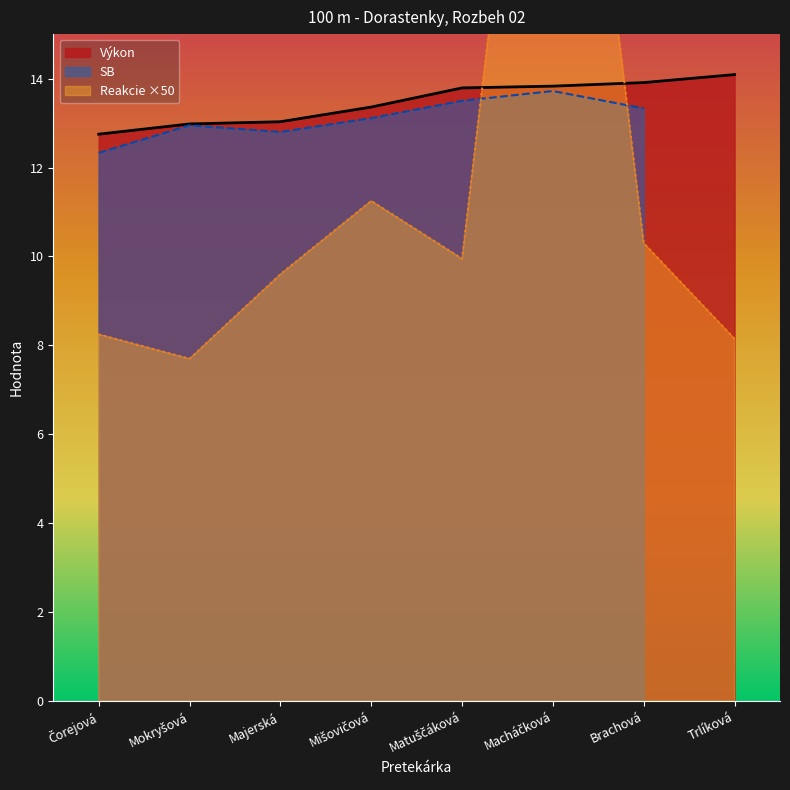

The value of Výkon at Trlíková is 3.2. True or false?

False